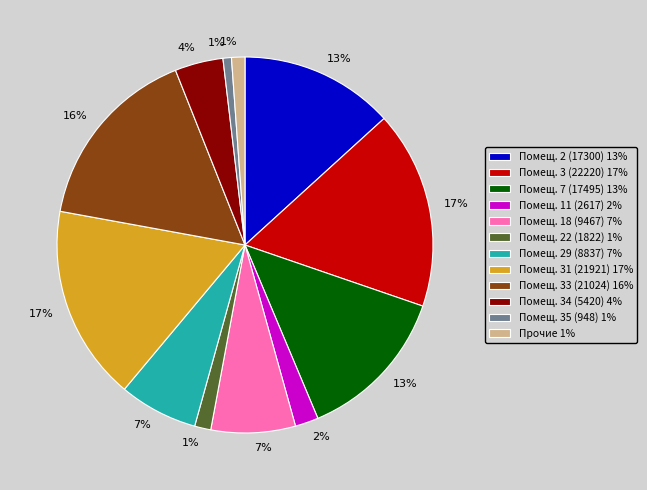

To the nearest percent, what is the average slice percentage?

8%